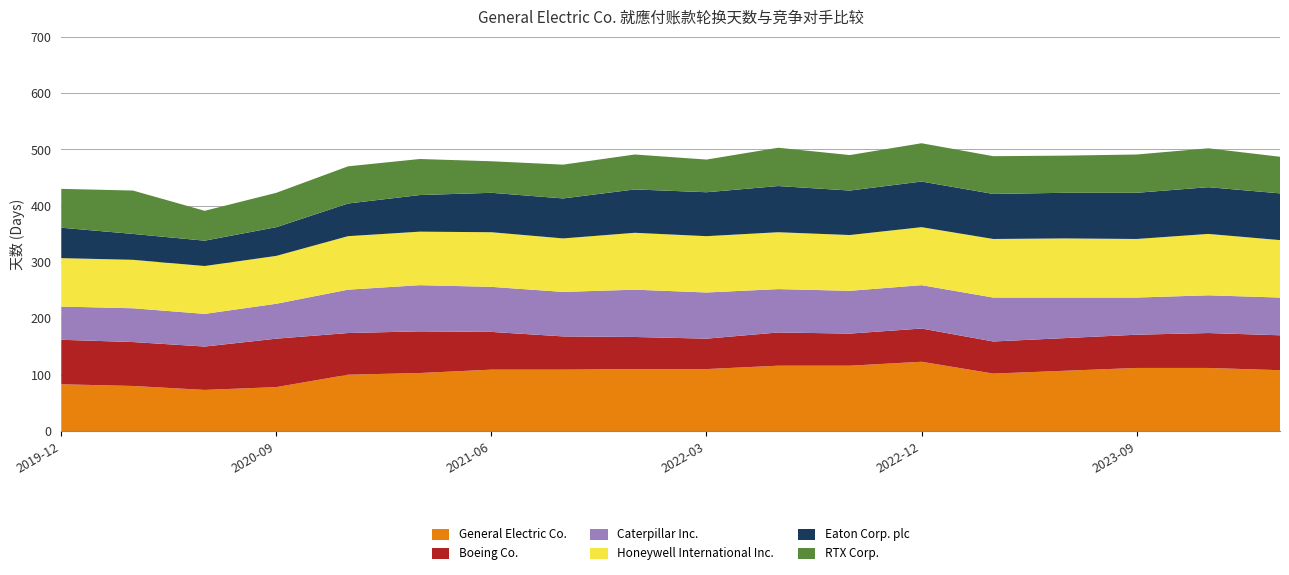

Reading right to left, transcribe all the data shown in this chart.

General Electric Co.: 2019-12-31=83	2020-03-31=80	2020-06-30=73	2020-09-30=78	2020-12-31=100	2021-03-31=103	2021-06-30=109	2021-09-30=109	2021-12-31=110	2022-03-31=110	2022-06-30=116	2022-09-30=116	2022-12-31=123	2023-03-31=102	2023-06-30=107	2023-09-30=112	2023-12-31=112	2024-03-31=108
Boeing Co.: 2019-12-31=79	2020-03-31=78	2020-06-30=77	2020-09-30=86	2020-12-31=74	2021-03-31=74	2021-06-30=67	2021-09-30=59	2021-12-31=57	2022-03-31=54	2022-06-30=59	2022-09-30=57	2022-12-31=59	2023-03-31=57	2023-06-30=58	2023-09-30=59	2023-12-31=62	2024-03-31=62
Caterpillar Inc.: 2019-12-31=59	2020-03-31=60	2020-06-30=58	2020-09-30=62	2020-12-31=77	2021-03-31=82	2021-06-30=80	2021-09-30=79	2021-12-31=84	2022-03-31=82	2022-06-30=77	2022-09-30=76	2022-12-31=77	2023-03-31=78	2023-06-30=72	2023-09-30=66	2023-12-31=67	2024-03-31=67
Honeywell International Inc.: 2019-12-31=86	2020-03-31=86	2020-06-30=85	2020-09-30=85	2020-12-31=95	2021-03-31=95	2021-06-30=97	2021-09-30=95	2021-12-31=101	2022-03-31=100	2022-06-30=101	2022-09-30=99	2022-12-31=103	2023-03-31=104	2023-06-30=105	2023-09-30=104	2023-12-31=109	2024-03-31=102
Eaton Corp. plc: 2019-12-31=54	2020-03-31=46	2020-06-30=45	2020-09-30=51	2020-12-31=58	2021-03-31=65	2021-06-30=70	2021-09-30=71	2021-12-31=77	2022-03-31=78	2022-06-30=82	2022-09-30=79	2022-12-31=81	2023-03-31=80	2023-06-30=81	2023-09-30=82	2023-12-31=83	2024-03-31=83
RTX Corp.: 2019-12-31=69	2020-03-31=77	2020-06-30=53	2020-09-30=61	2020-12-31=66	2021-03-31=64	2021-06-30=56	2021-09-30=60	2021-12-31=62	2022-03-31=58	2022-06-30=68	2022-09-30=63	2022-12-31=68	2023-03-31=67	2023-06-30=66	2023-09-30=68	2023-12-31=69	2024-03-31=65